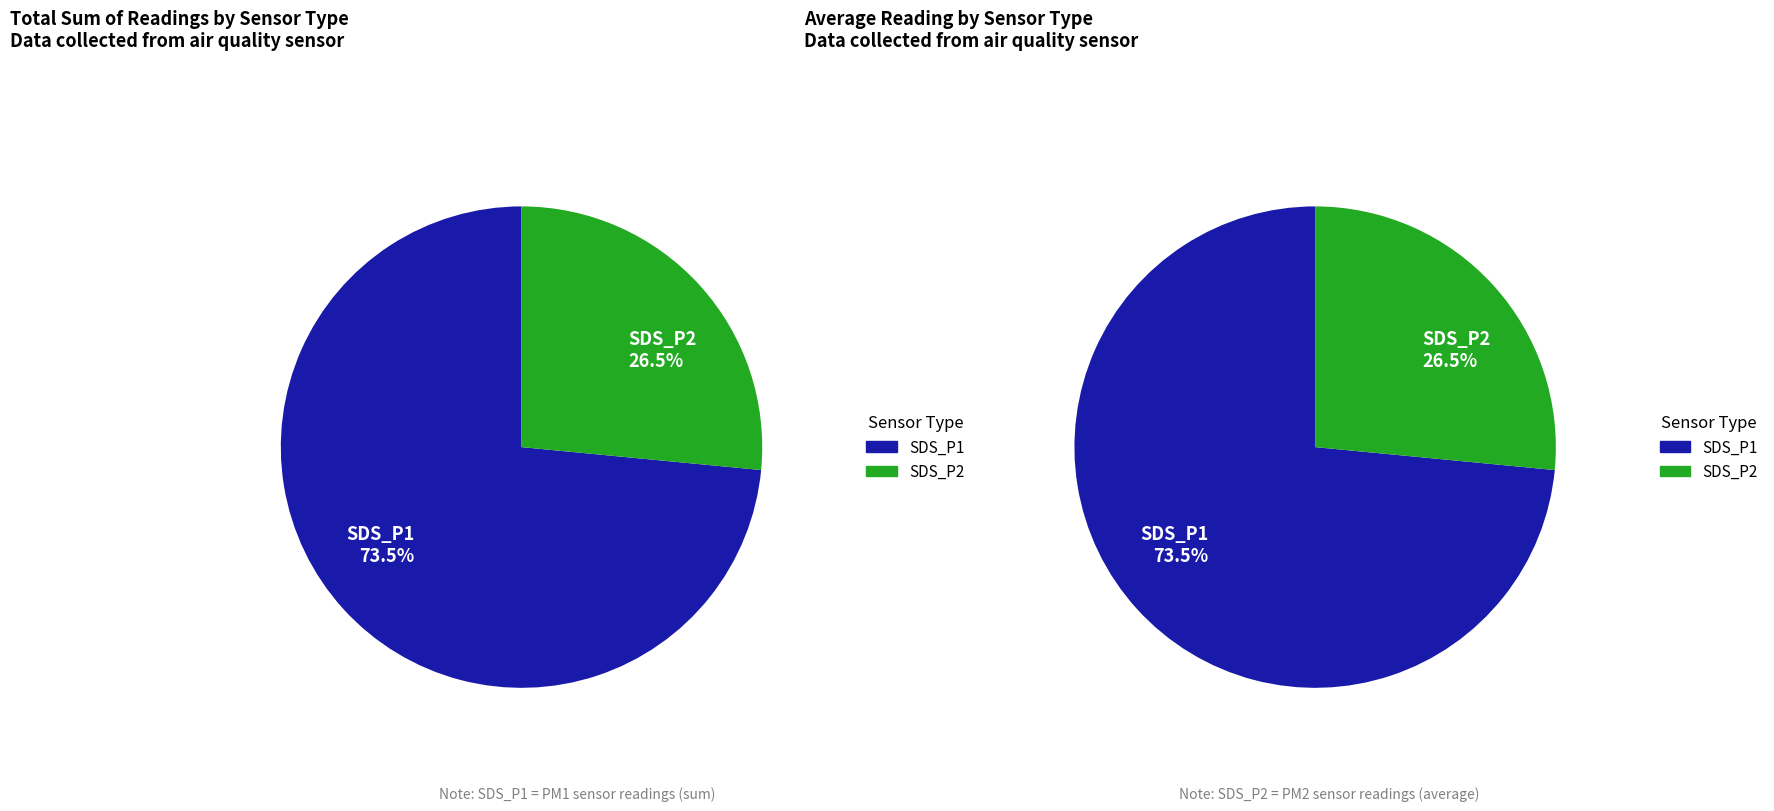

Is it true that 11 is 3% of the pie?

True